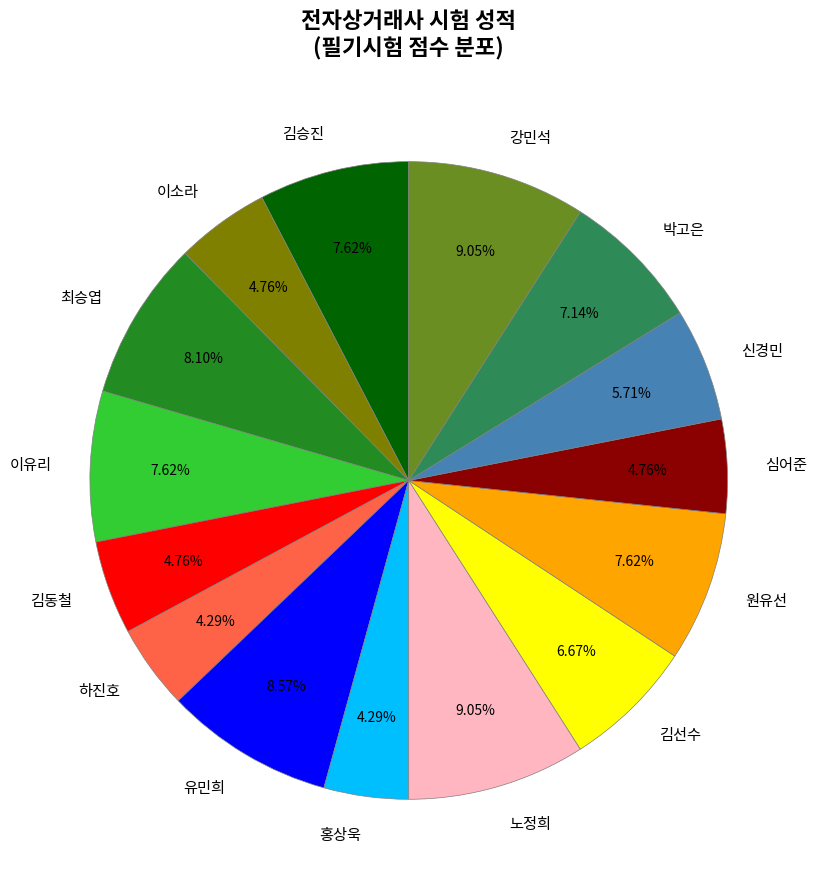

Does 유민희 account for over 50% of the chart?

No